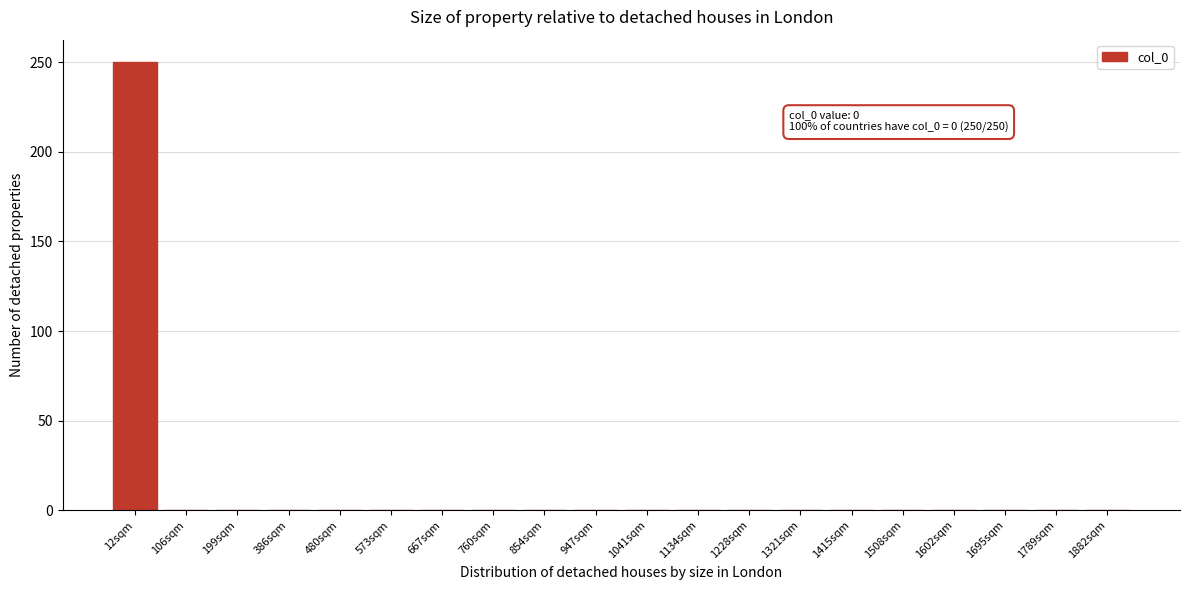

Reading right to left, extract all data points from this chart.

1882sqm=0	1789sqm=0	1695sqm=0	1602sqm=0	1508sqm=0	1415sqm=0	1321sqm=0	1228sqm=0	1134sqm=0	1041sqm=0	947sqm=0	854sqm=0	760sqm=0	667sqm=0	573sqm=0	480sqm=0	386sqm=0	199sqm=0	106sqm=0	12sqm=250